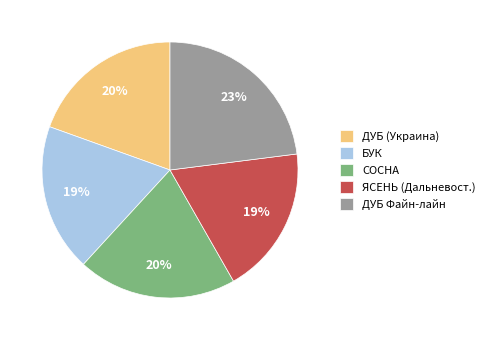

To the nearest percent, what portion does ЯСЕНЬ (Дальневост.) represent?

19%